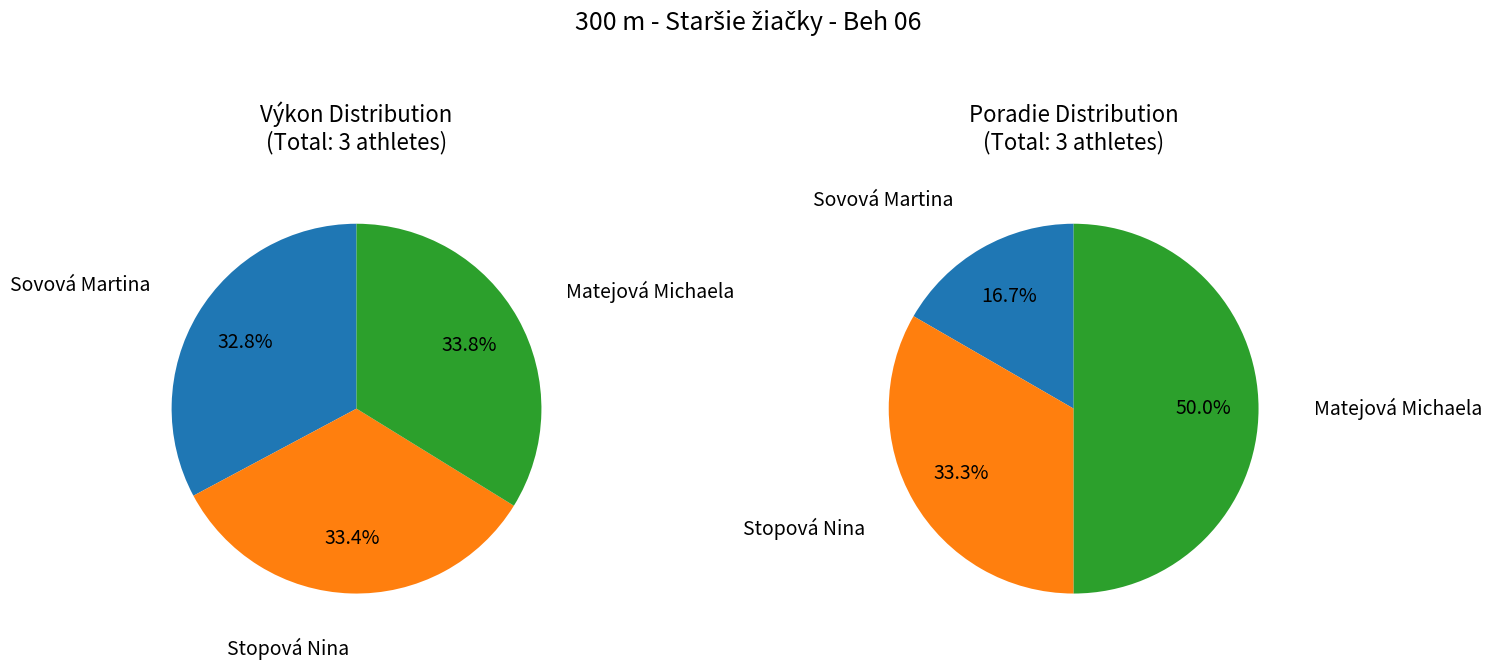

Is it true that Matejová Michaela is 34% of the pie?

True